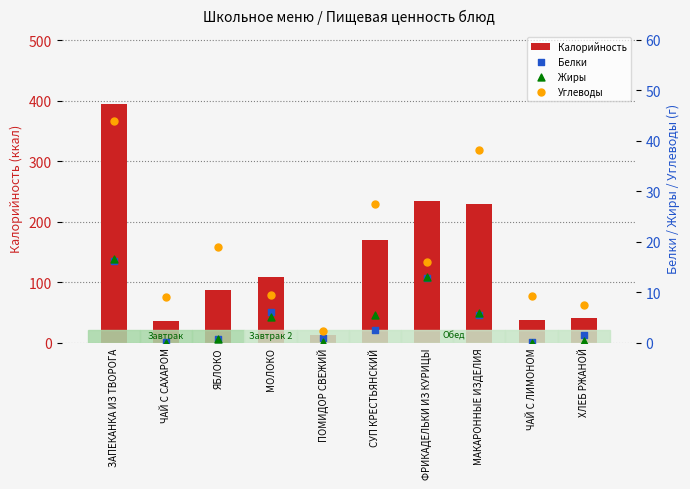

Which series reaches the maximum Y coordinate?

Калорийность